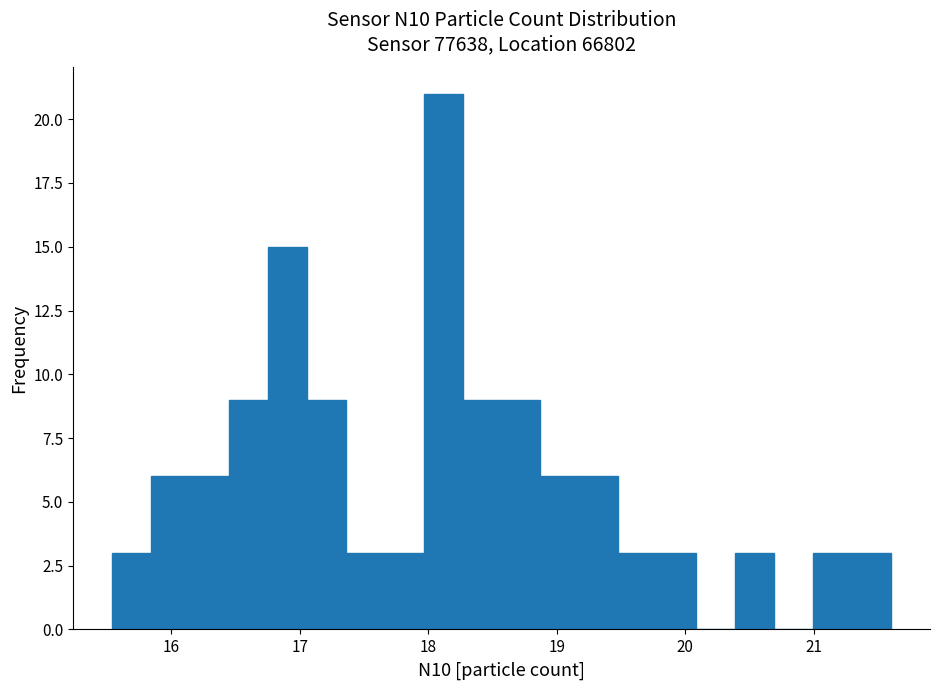

Around what value on the x-axis is the tallest bar? Give the approximate position of its centre, as read against the axis.

18.1